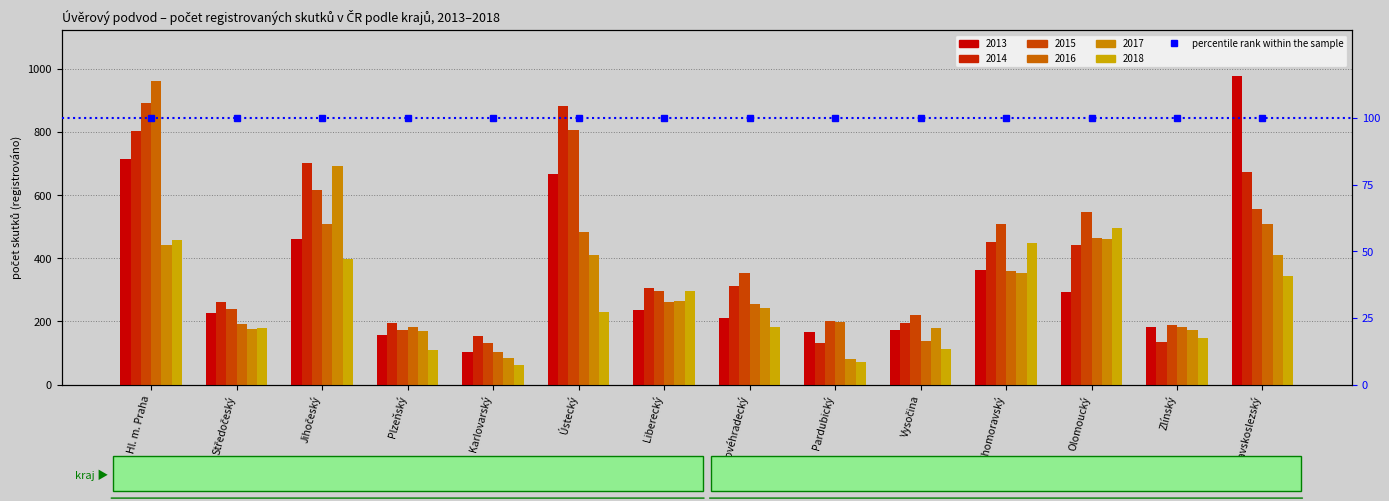

List the labels in order of 2013 value, largest first.

Moravskoslezský, Hl. m. Praha, Ústecký, Jihočeský, Jihomoravský, Olomoucký, Liberecký, Středočeský, Královéhradecký, Zlínský, Vysočina, Pardubický, Plzeňský, Karlovarský